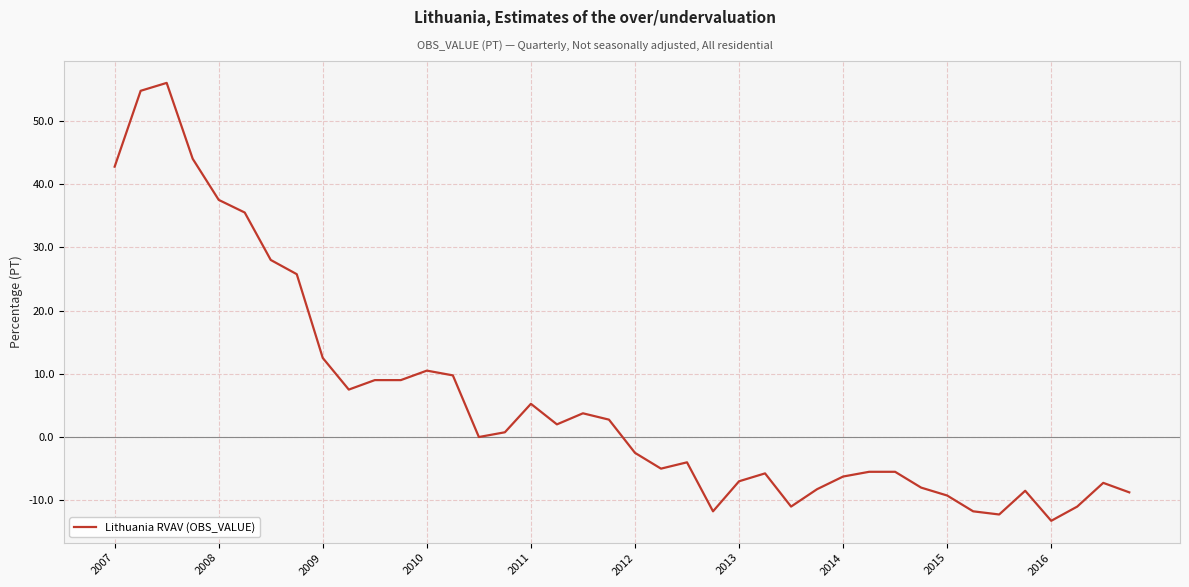

What is the greatest value displayed?

56.0